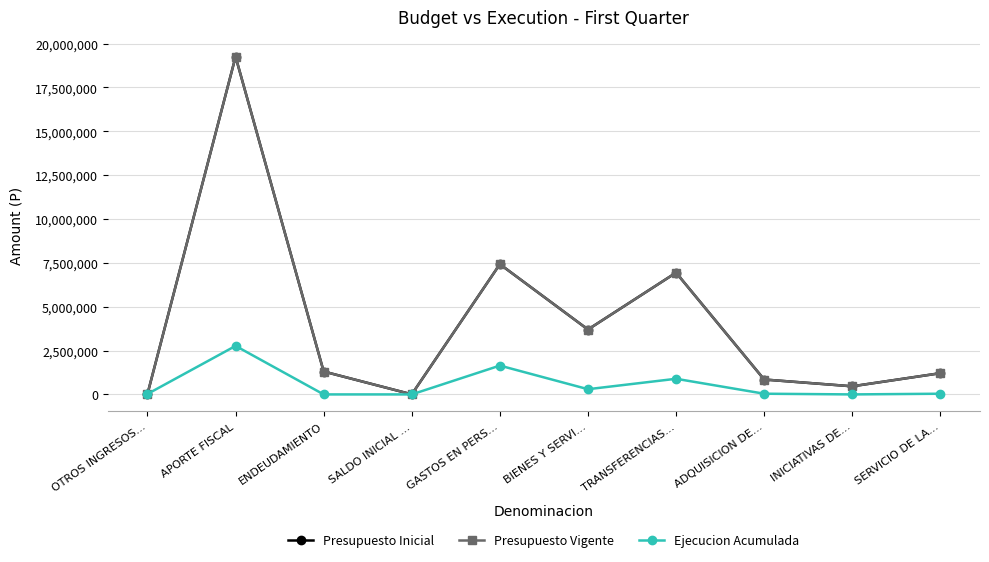

The Presupuesto Vigente series shows 7087 at SALDO INICIAL .... True or false?

False